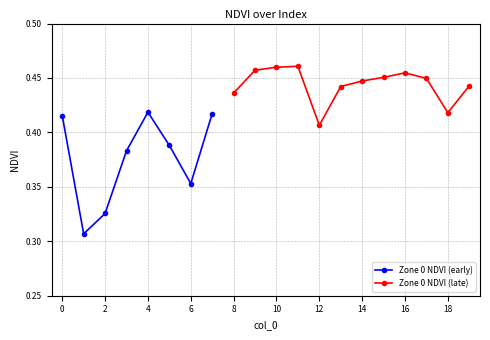

The value at 9 is 0.7. True or false?

False